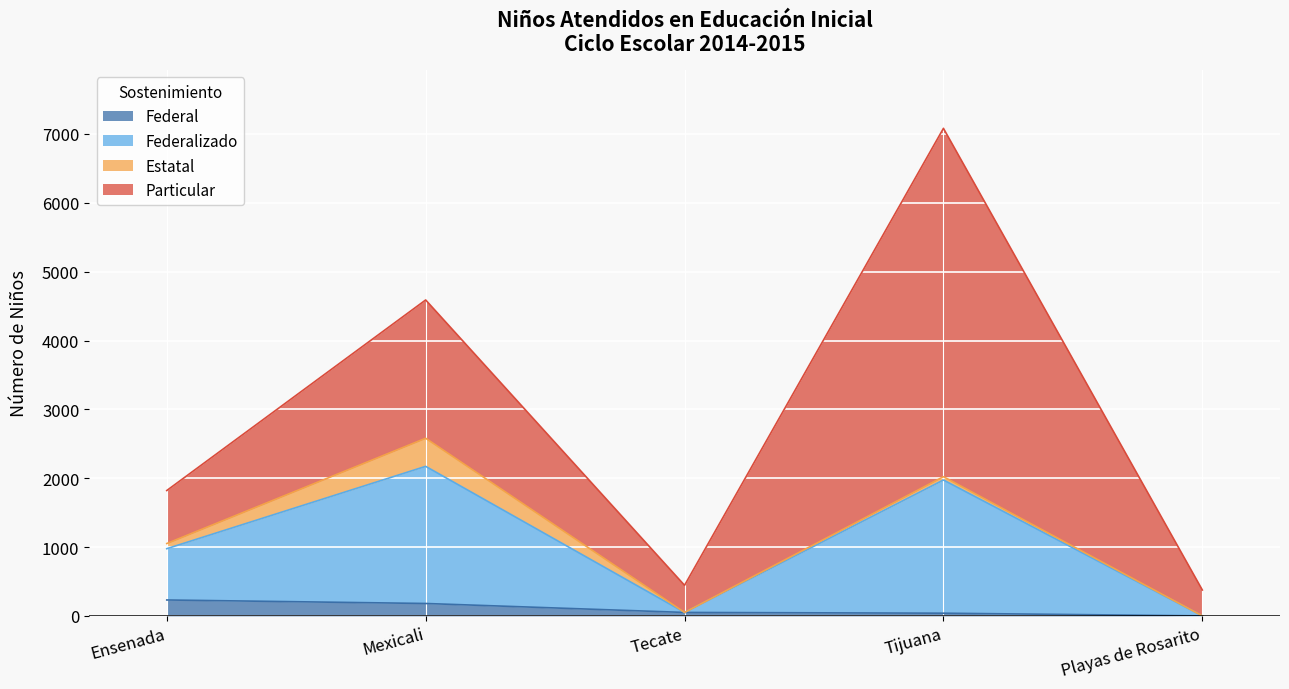

What is the maximum value for Federal?

231